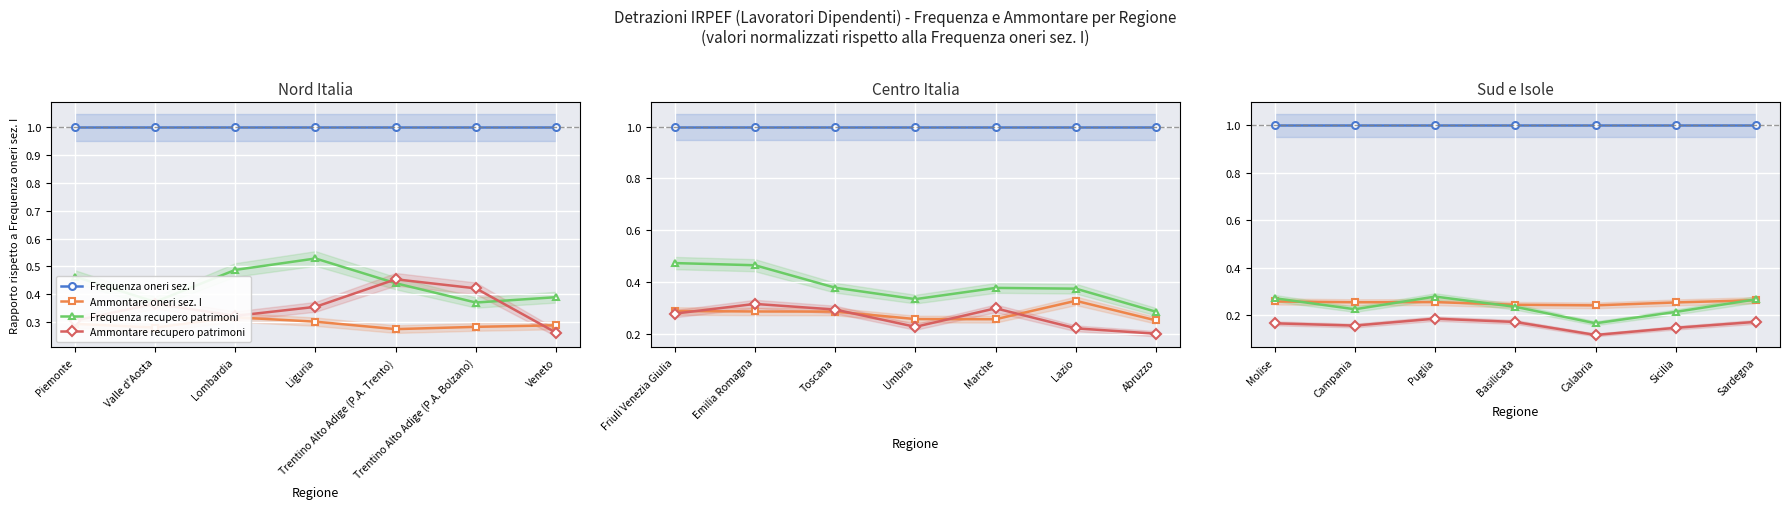

Between Calabria and Sicilia, which is larger?

Calabria